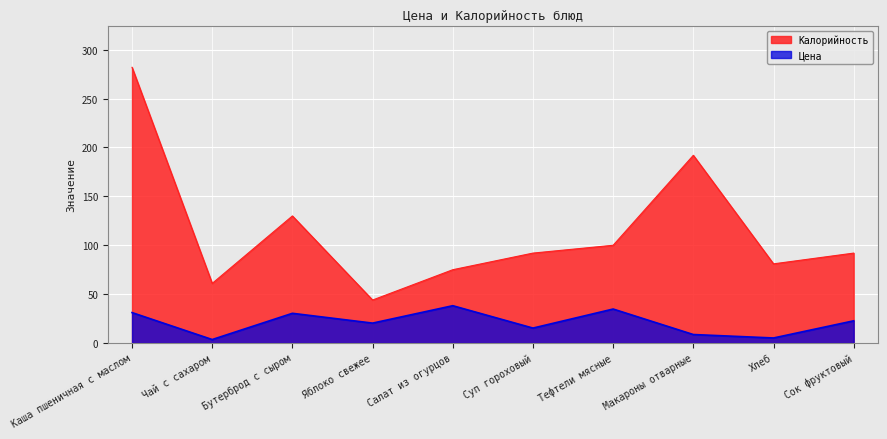

True or false: Калорийность and Цена cross at least once.

False